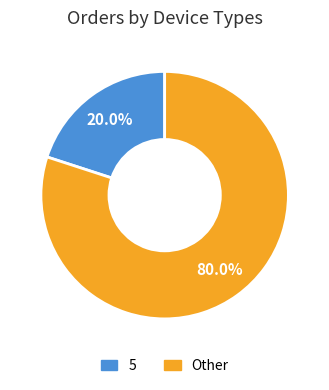

Does any single category account for the majority?

Yes